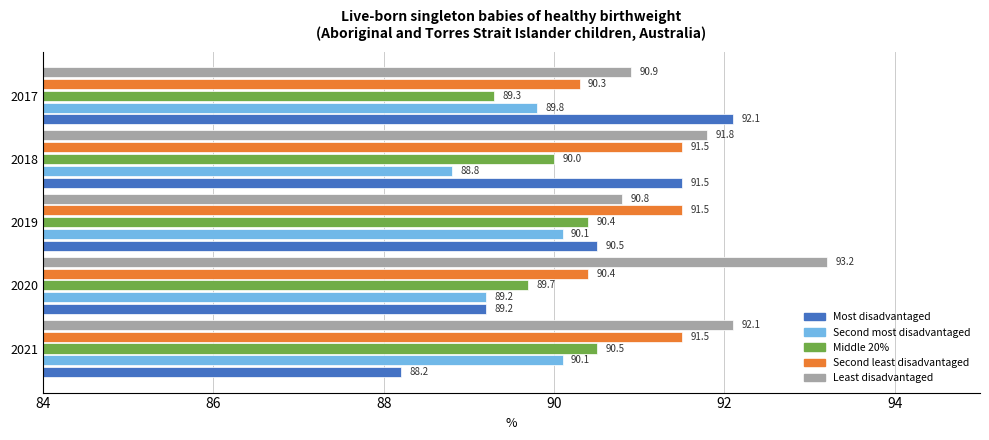

How many series are shown in this chart?

5